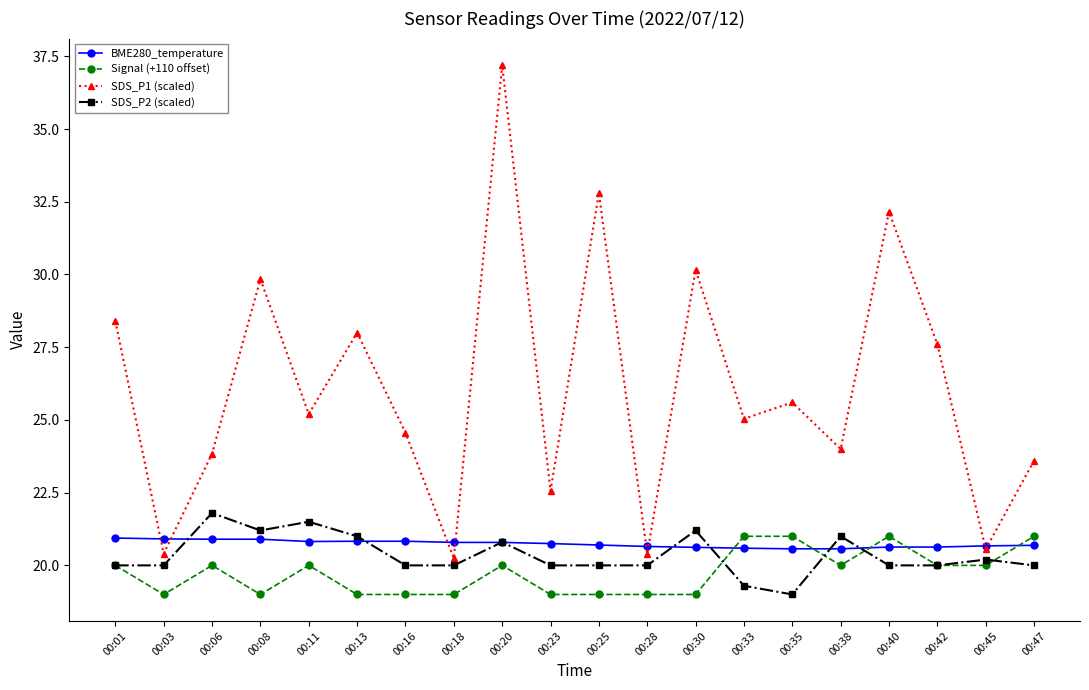

Which series has the widest spread of values?

SDS_P1 (scaled)